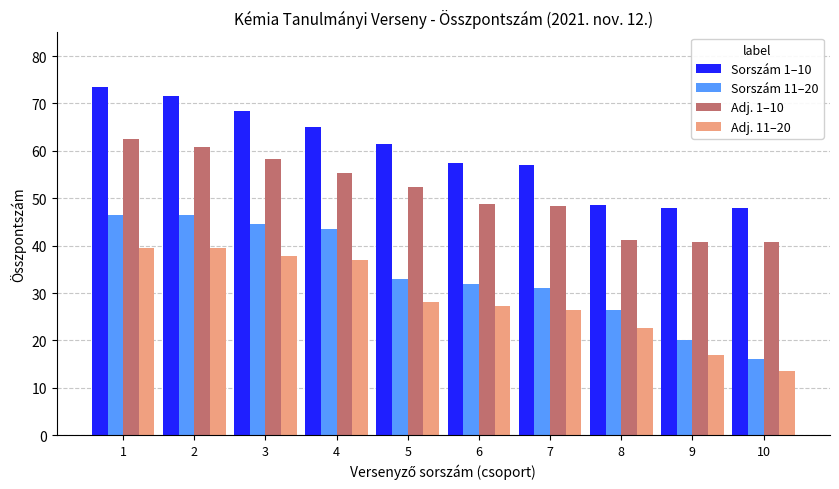

The Sorszám 11–20 series shows 46.5 at 2. True or false?

True